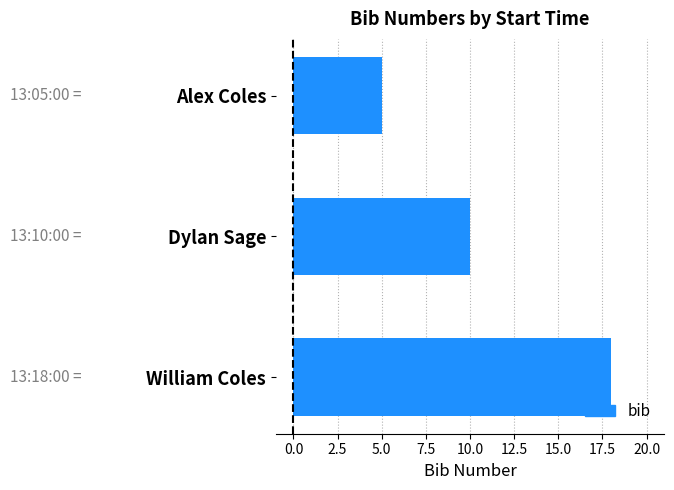

How many categories are shown in the chart?

3